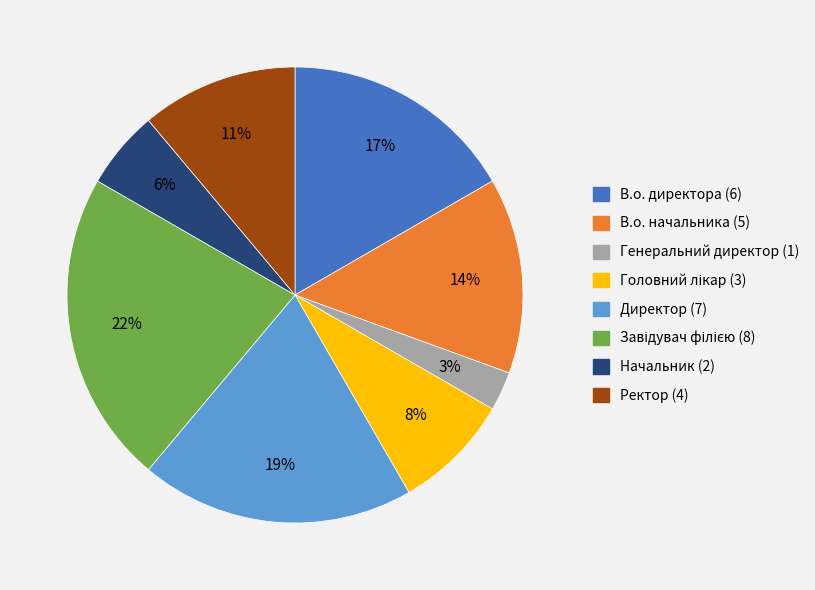

Is there any slice that represents more than half of the pie?

No